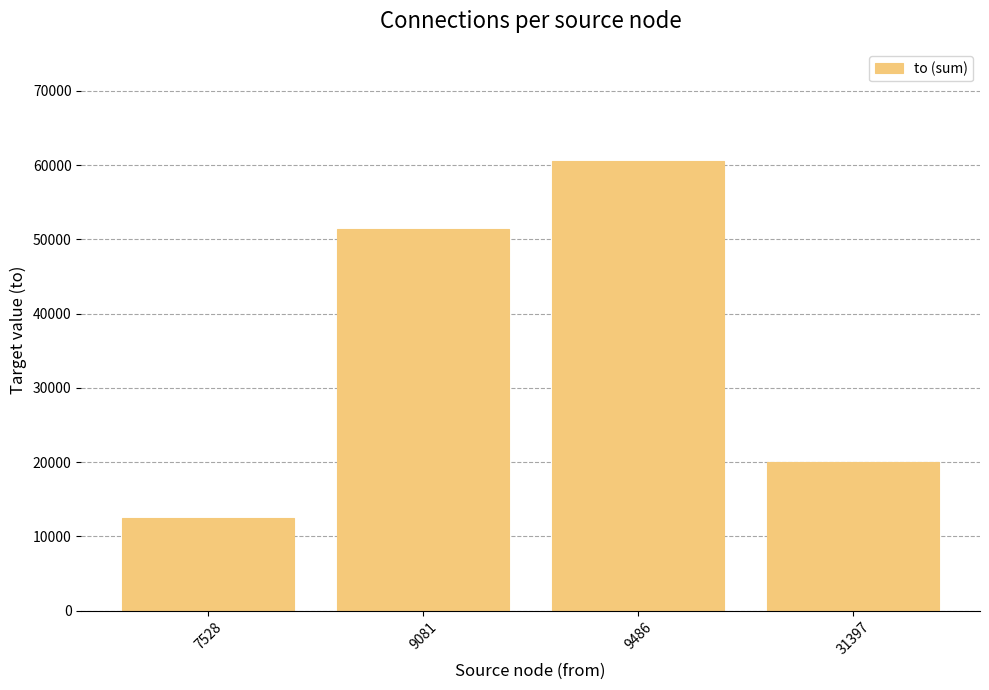

Rank the categories by value from highest to lowest.

9486, 9081, 31397, 7528